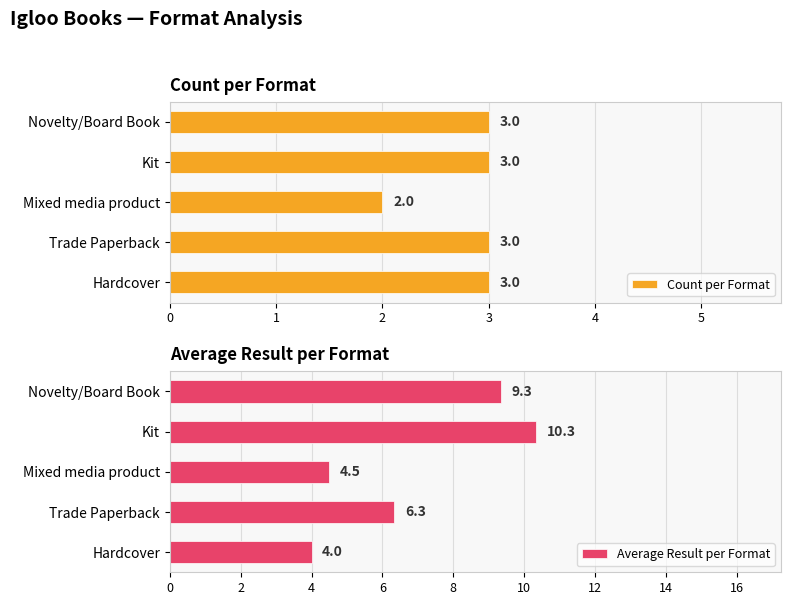

Where is Count per Format nearest to the value 2?

Mixed media product